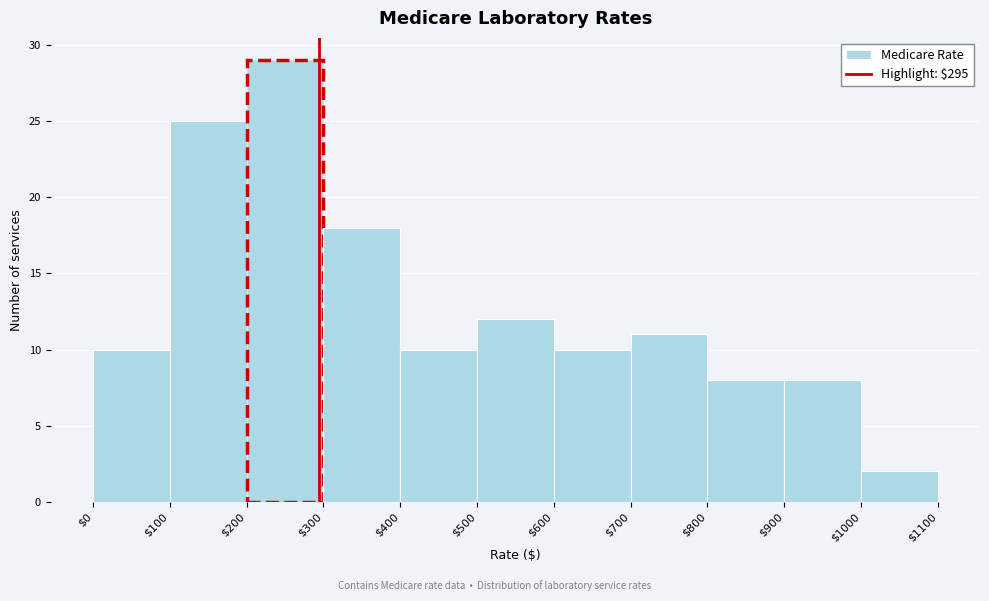

How tall is the bar that spans $300 to $400 on the x-axis? The values are not printed on the chart, so give them approximately, as read against the axis.

18